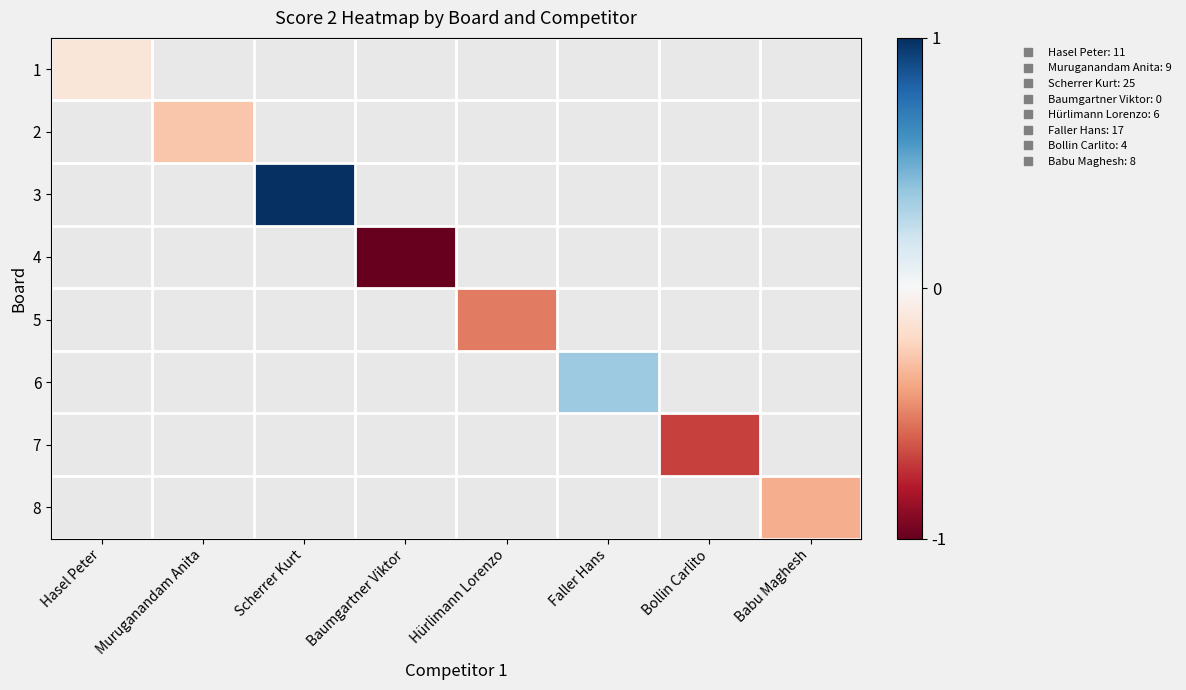

Between Babu Maghesh and Scherrer Kurt, which is larger?

Scherrer Kurt